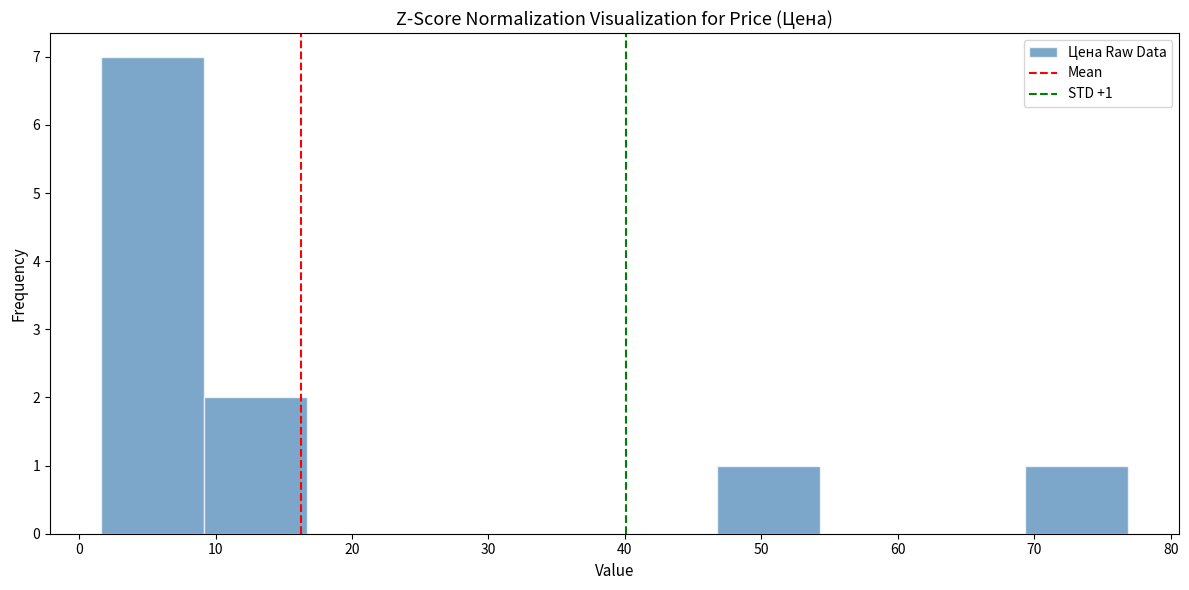

Over which range of the x-axis is the bar tallest?

2 to 9